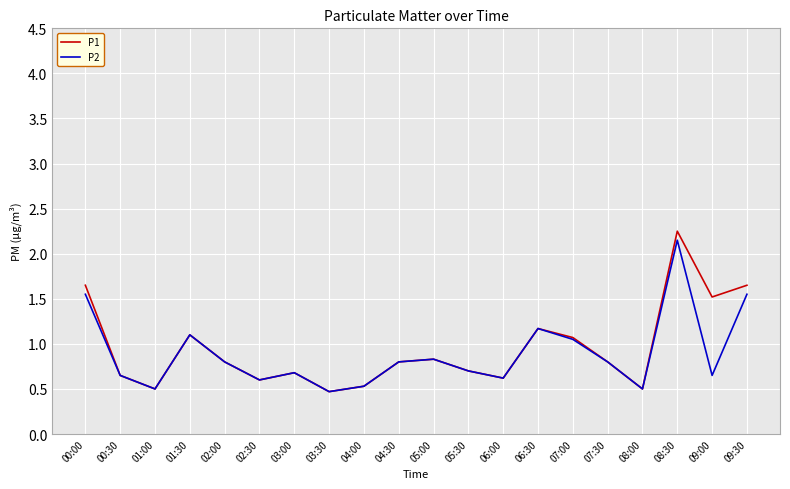

Where is the first local maximum for P1?

01:30